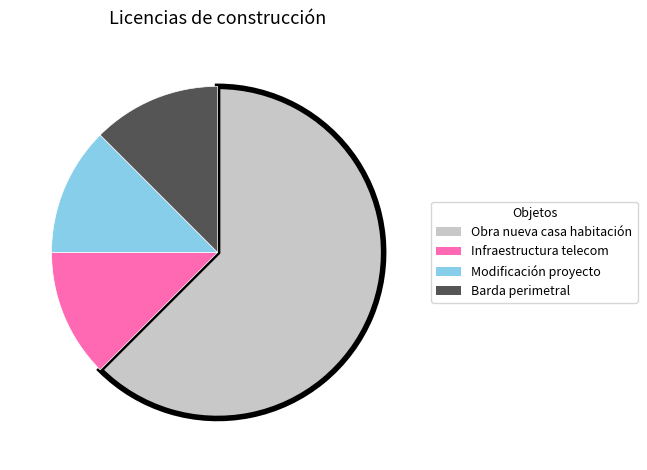

Is there a majority slice in this chart?

Yes